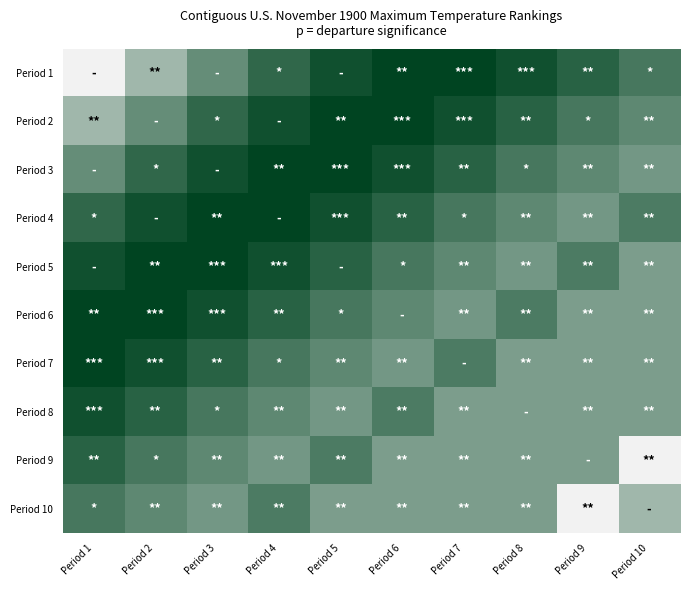

Which has a higher value, Period 5 or Period 7?

Period 7